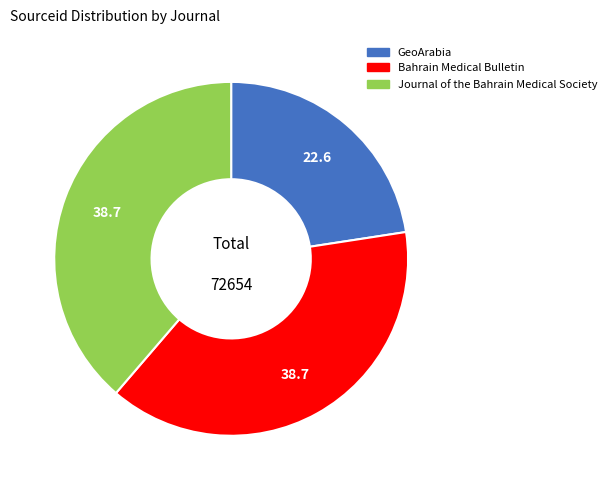

Do GeoArabia and Bahrain Medical Bulletin together represent more than half of the pie?

Yes